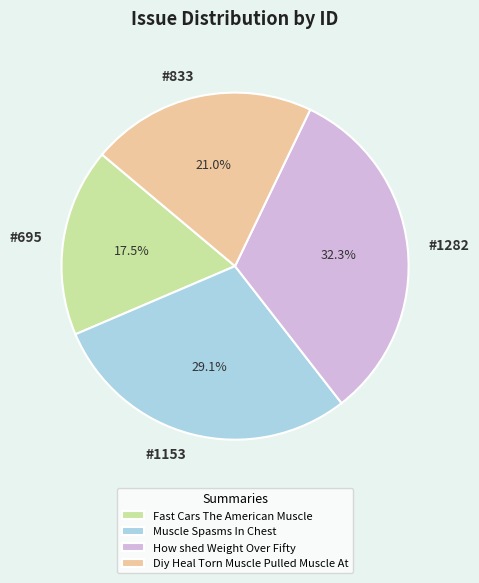

Rank the categories by value from lowest to highest.

Fast Cars The American Muscle, Diy Heal Torn Muscle Pulled Muscle At, Muscle Spasms In Chest, How shed Weight Over Fifty